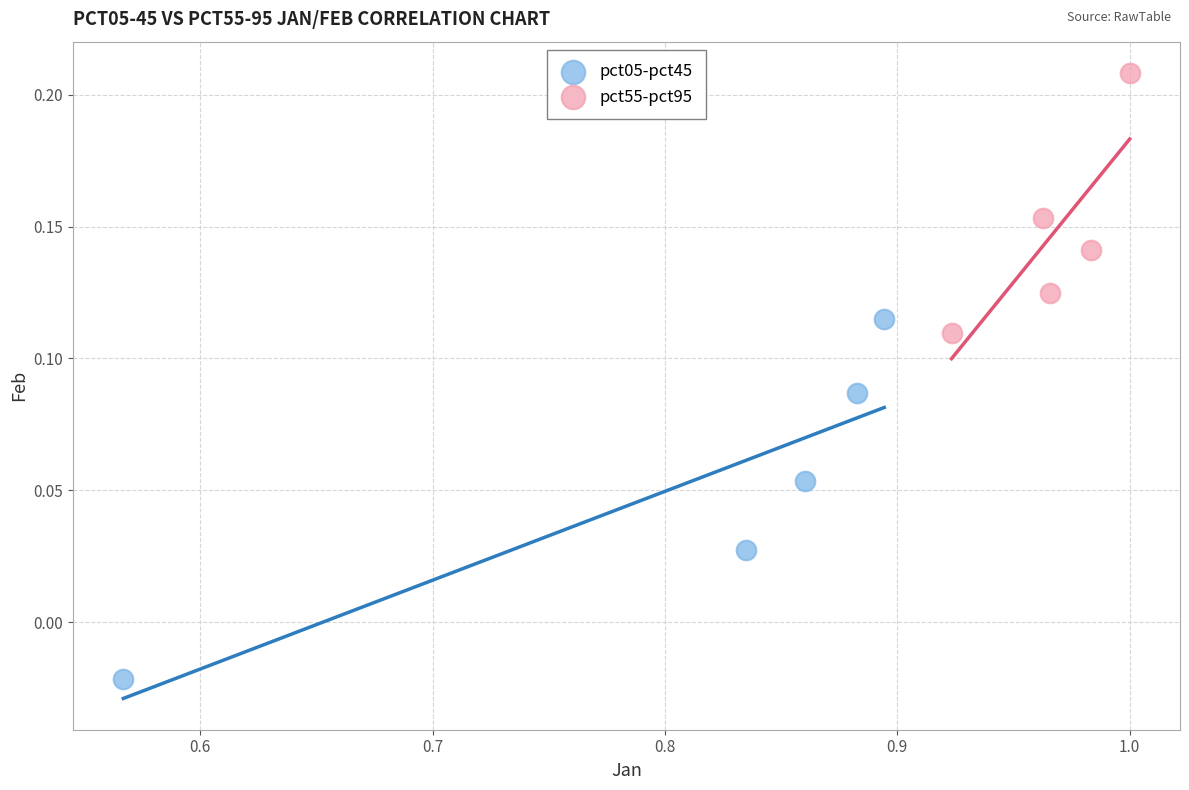

What are all the series names shown in the legend?

pct05-pct45, pct55-pct95